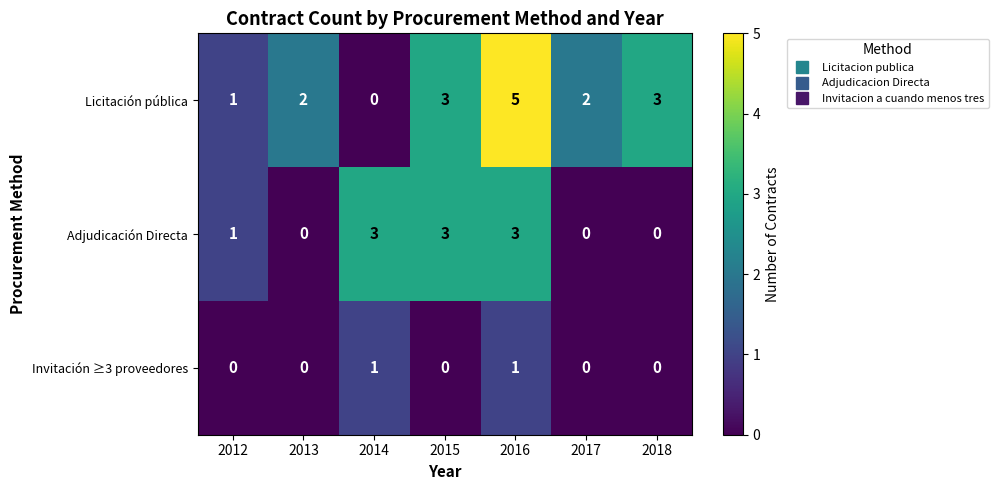

How many Licitación pública values are between 1 and 3?

5